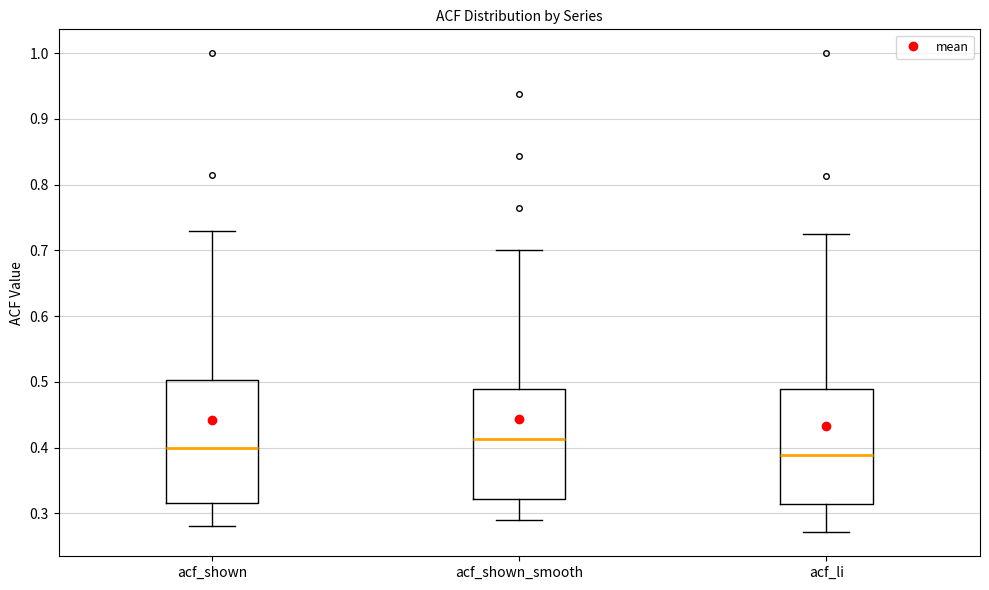

Where does the median line of the box for acf_shown sit on the y-axis? The values are not printed on the chart, so give them approximately, as read against the axis.

0.40